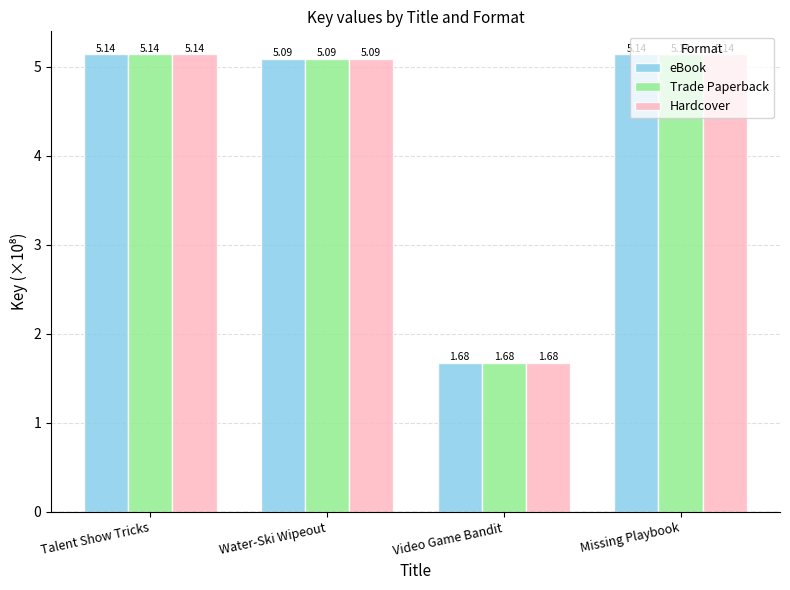

True or false: Hardcover has a value of 5.1 at Water-Ski Wipeout.

True